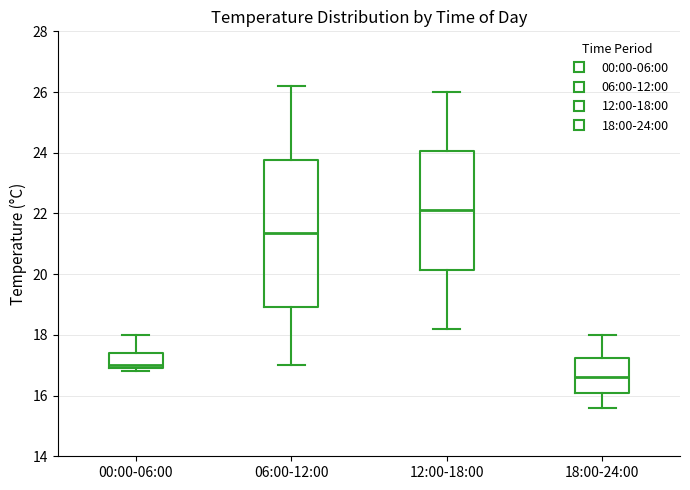

Which box is the tallest, from its lower edge to its upper edge?

06:00-12:00